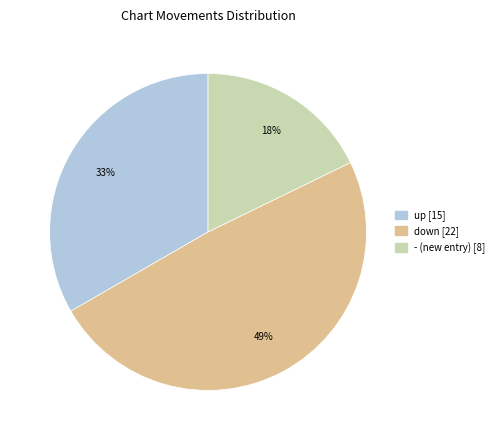

What percentage is the - slice, to the nearest percent?

18%